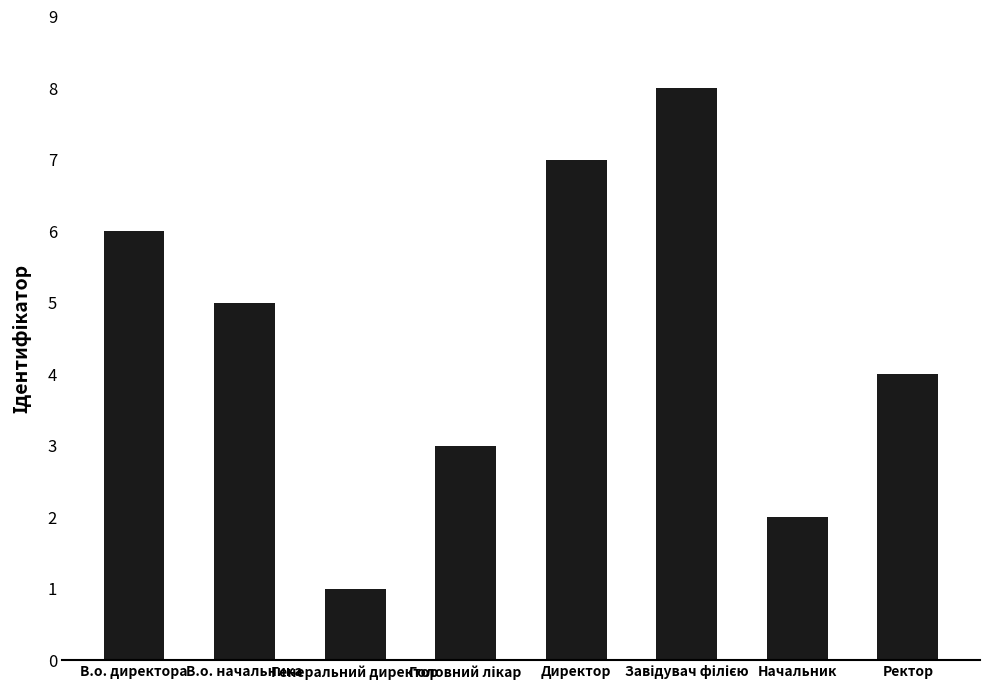

What is the difference between the maximum and minimum values?

7